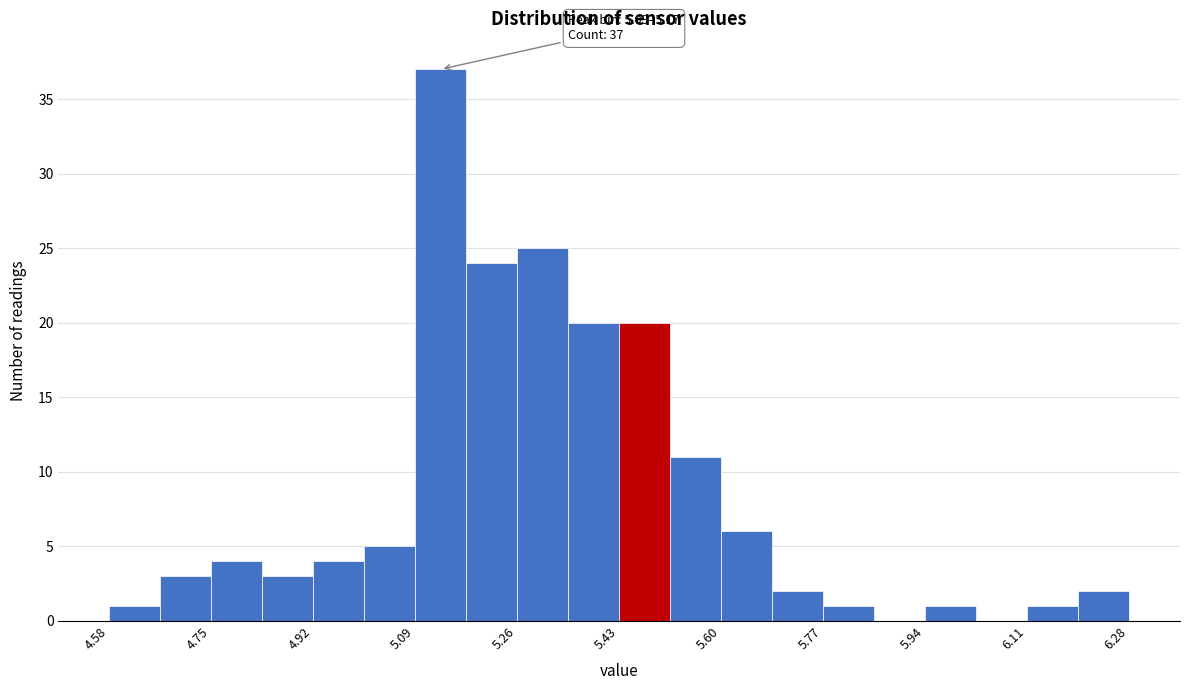

Over which range of the x-axis is the bar tallest?

5.090 to 5.175